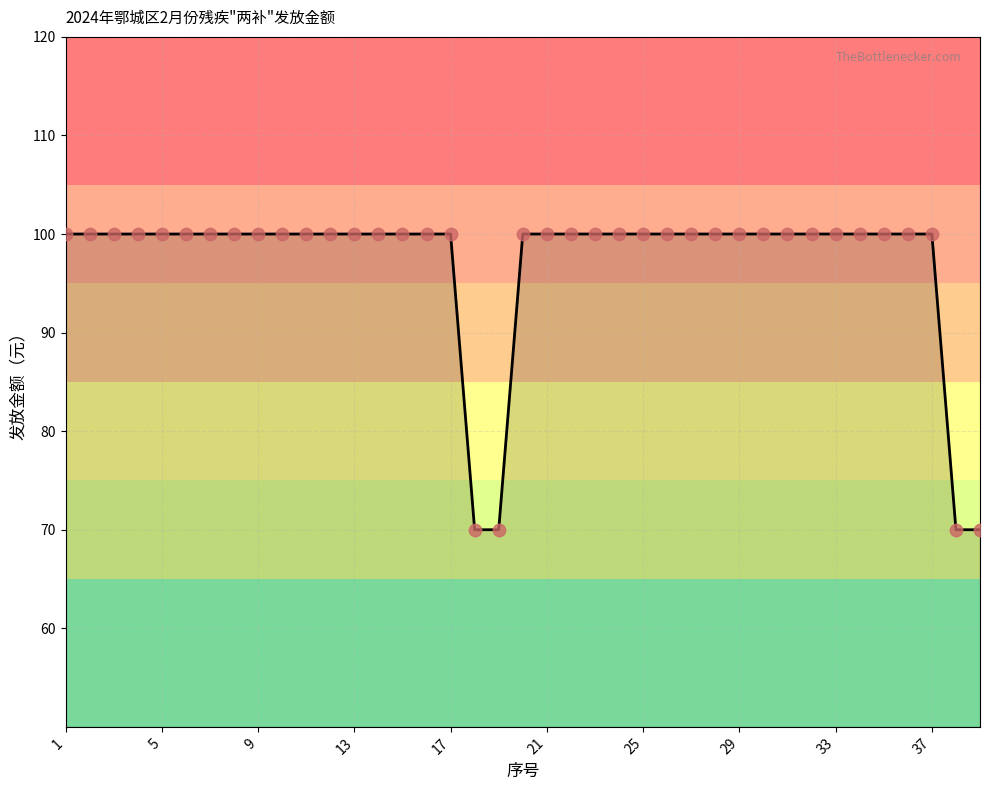

What is the difference between the maximum and minimum values?

30